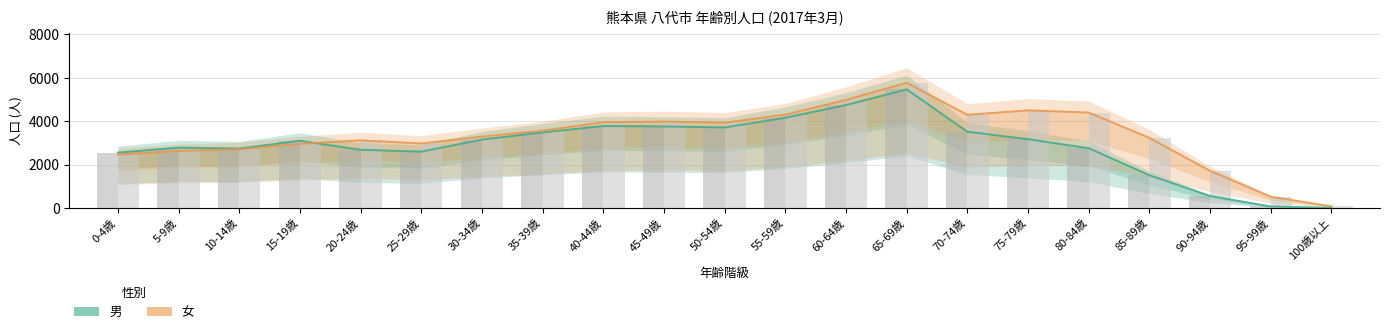

Which category has the highest value across all series?

65-69歳